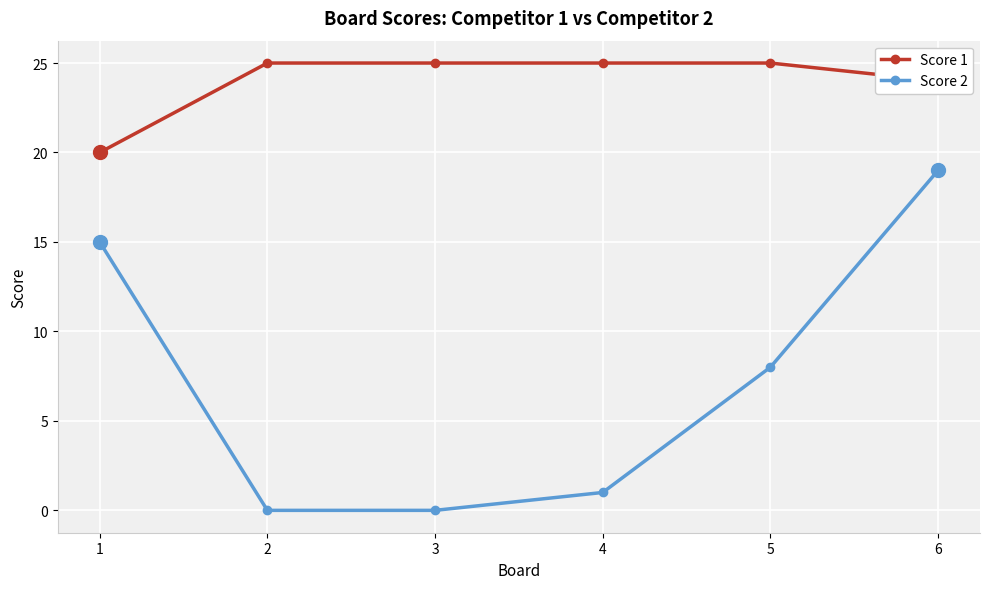

Count the number of categories in the chart.

6